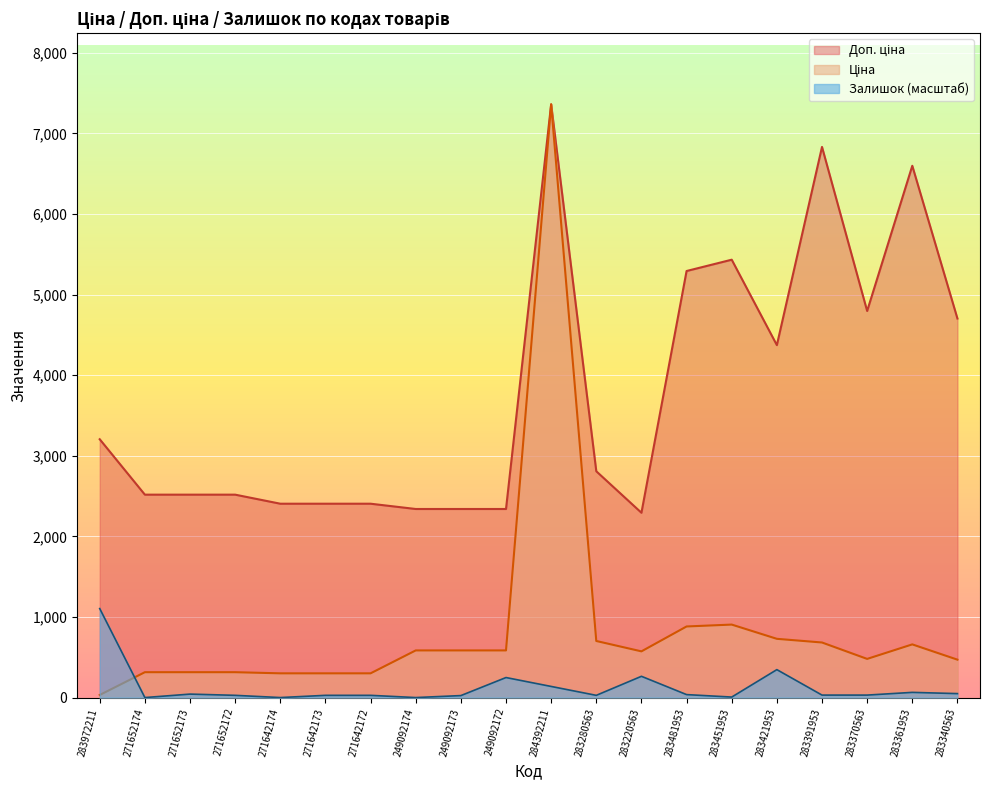

How many lines are shown in the chart?

3